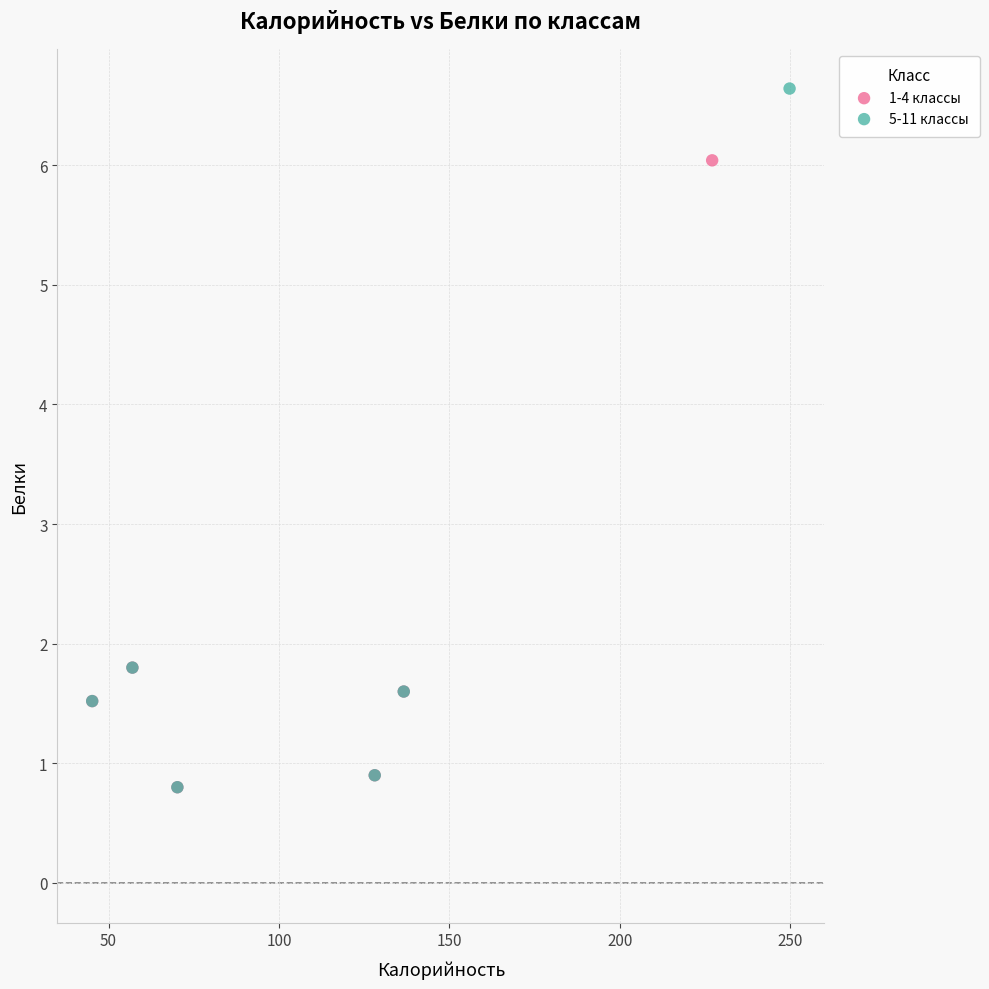

Which series reaches the maximum Y coordinate?

5-11 классы